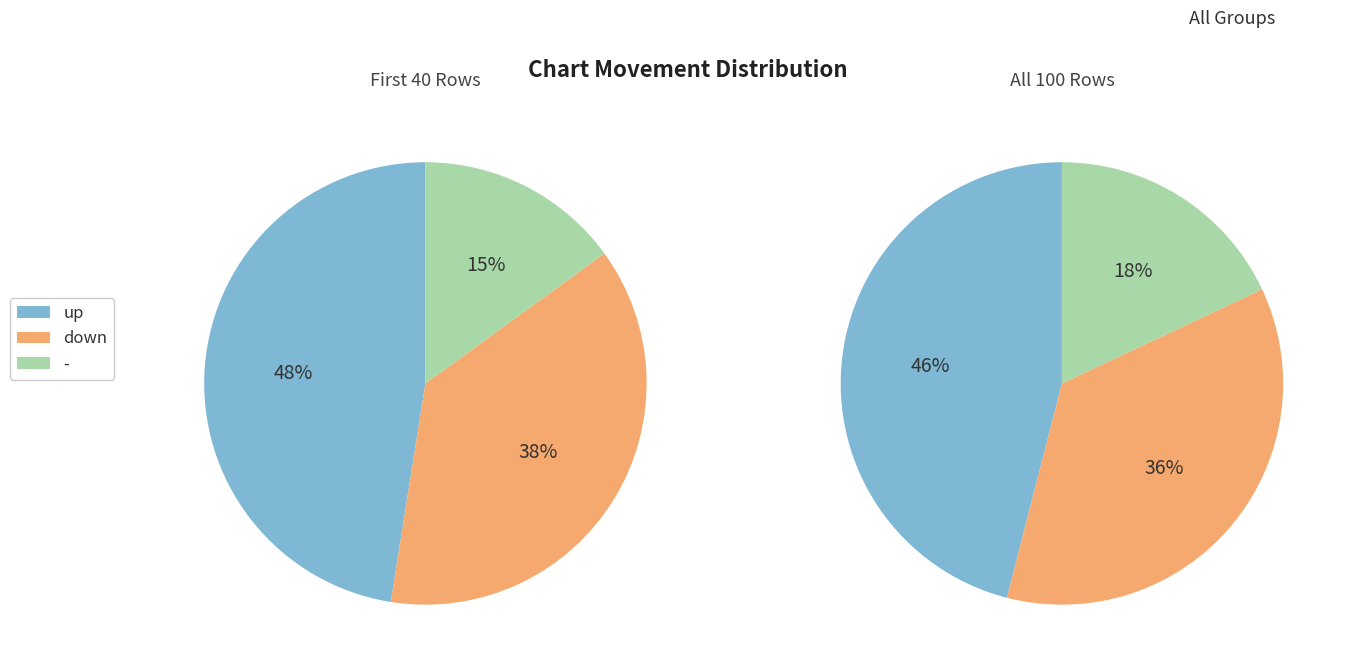

Rank the categories by value from lowest to highest.

-, down, up